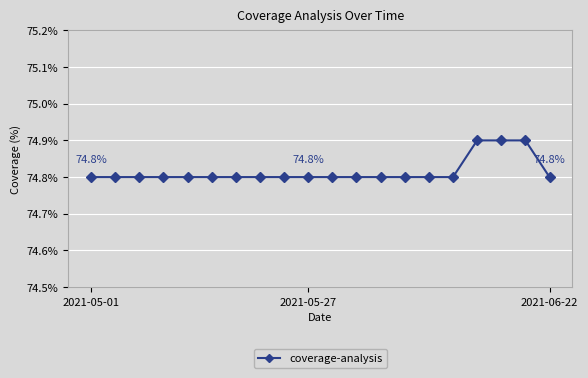

Count the values in the range 74 to 75.

20